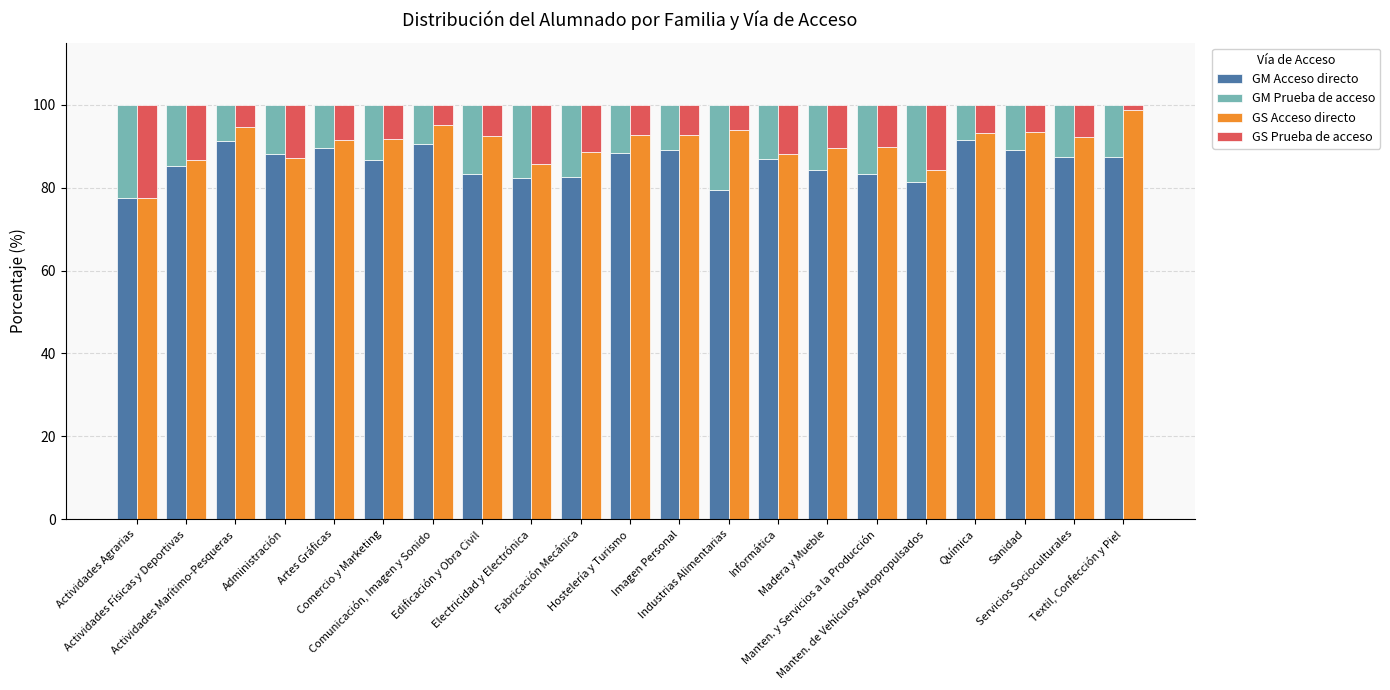

How many groups of bars are there?

21